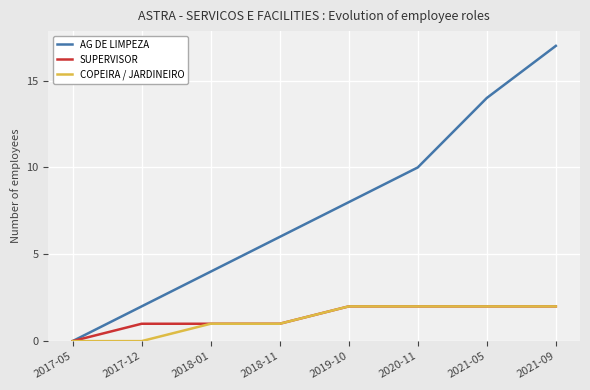

Is the value of COPEIRA / JARDINEIRO at 2020-11 greater than the value of AG DE LIMPEZA at 2021-09?

No